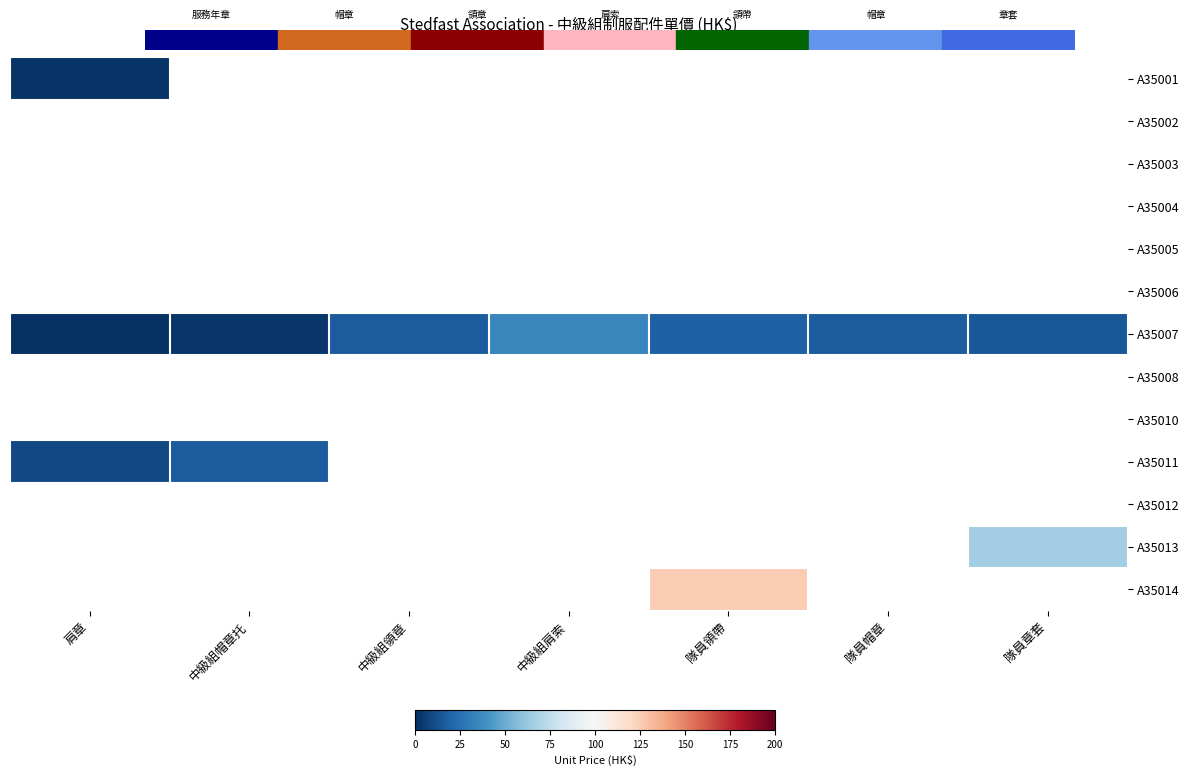

Which category has the lowest value across all series?

肩章